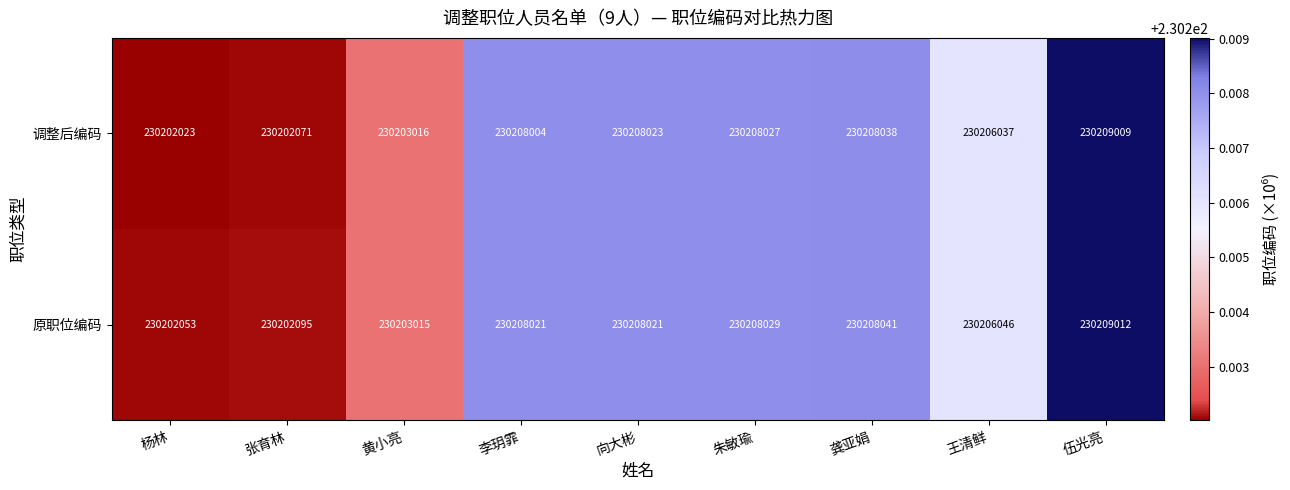

Where is 调整后编码 nearest to the value 230205516?

王清鲜